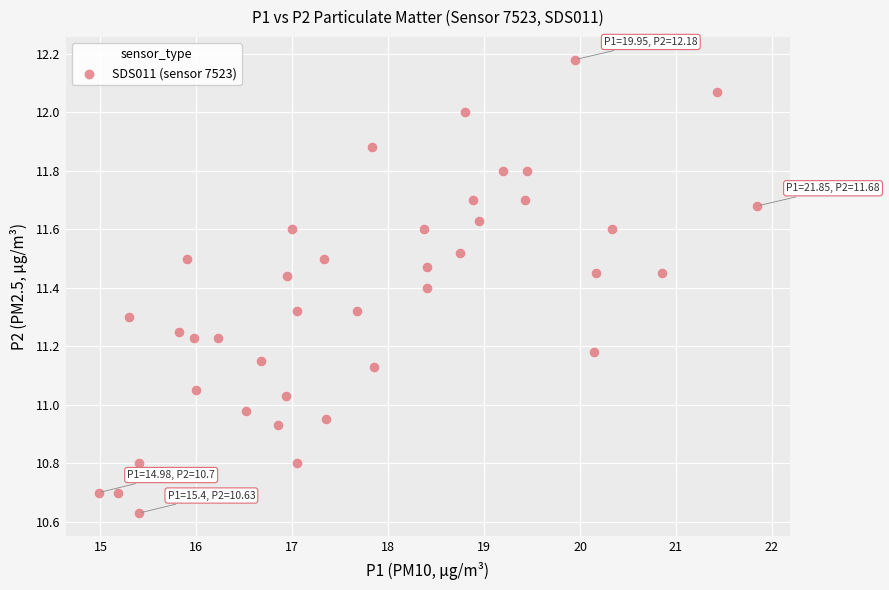

How many points are shown in the scatter plot?

40